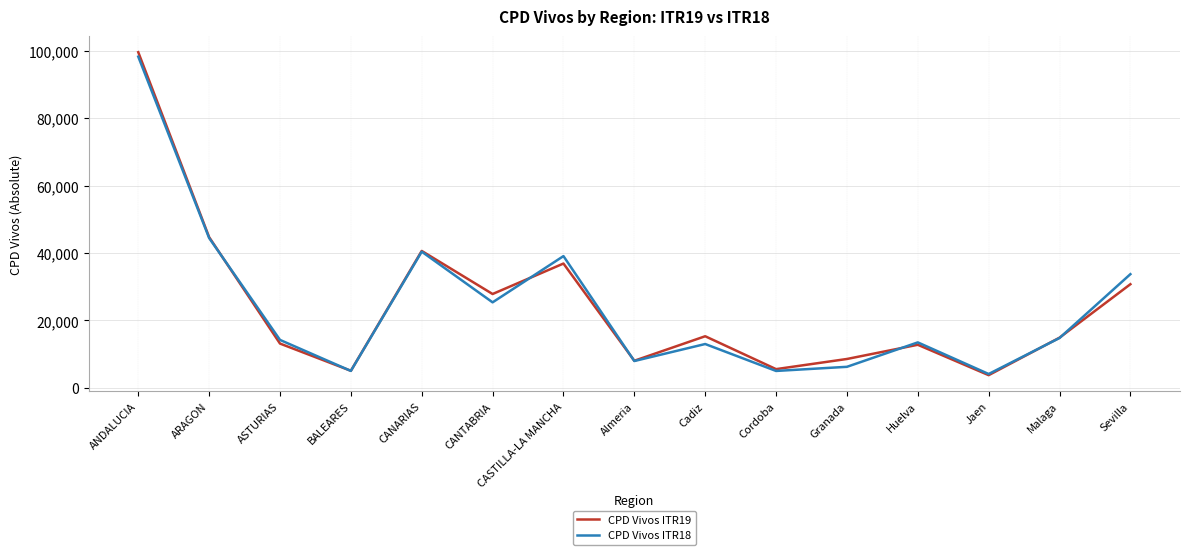

Which category has the highest value across all series?

ANDALUCIA